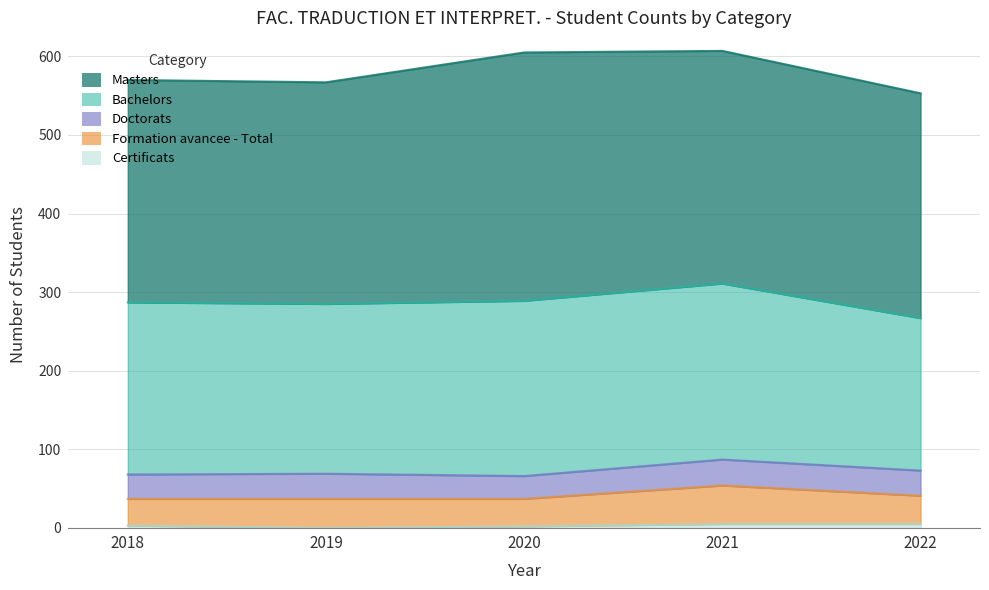

Which category has the highest value across all series?

2020